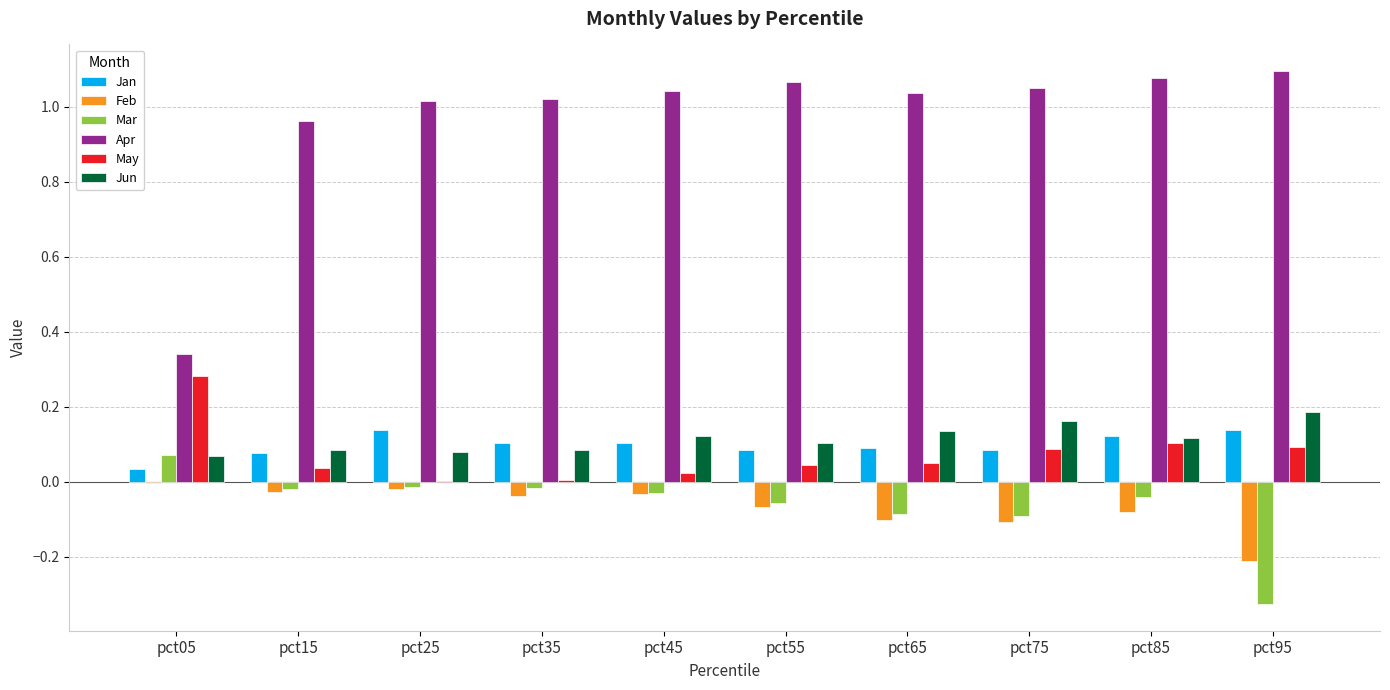

True or false: Apr has a value of 1.8 at pct75.

False